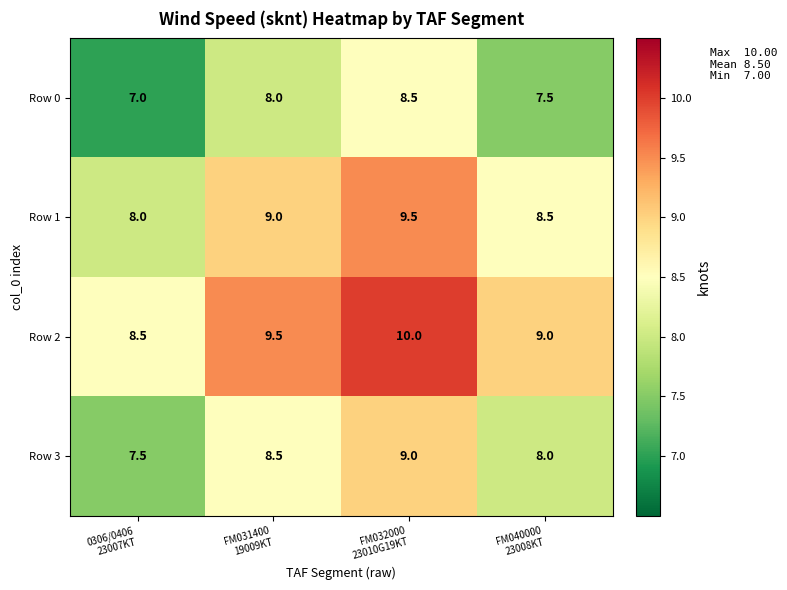

Which series has the largest total across all categories?

Row 2